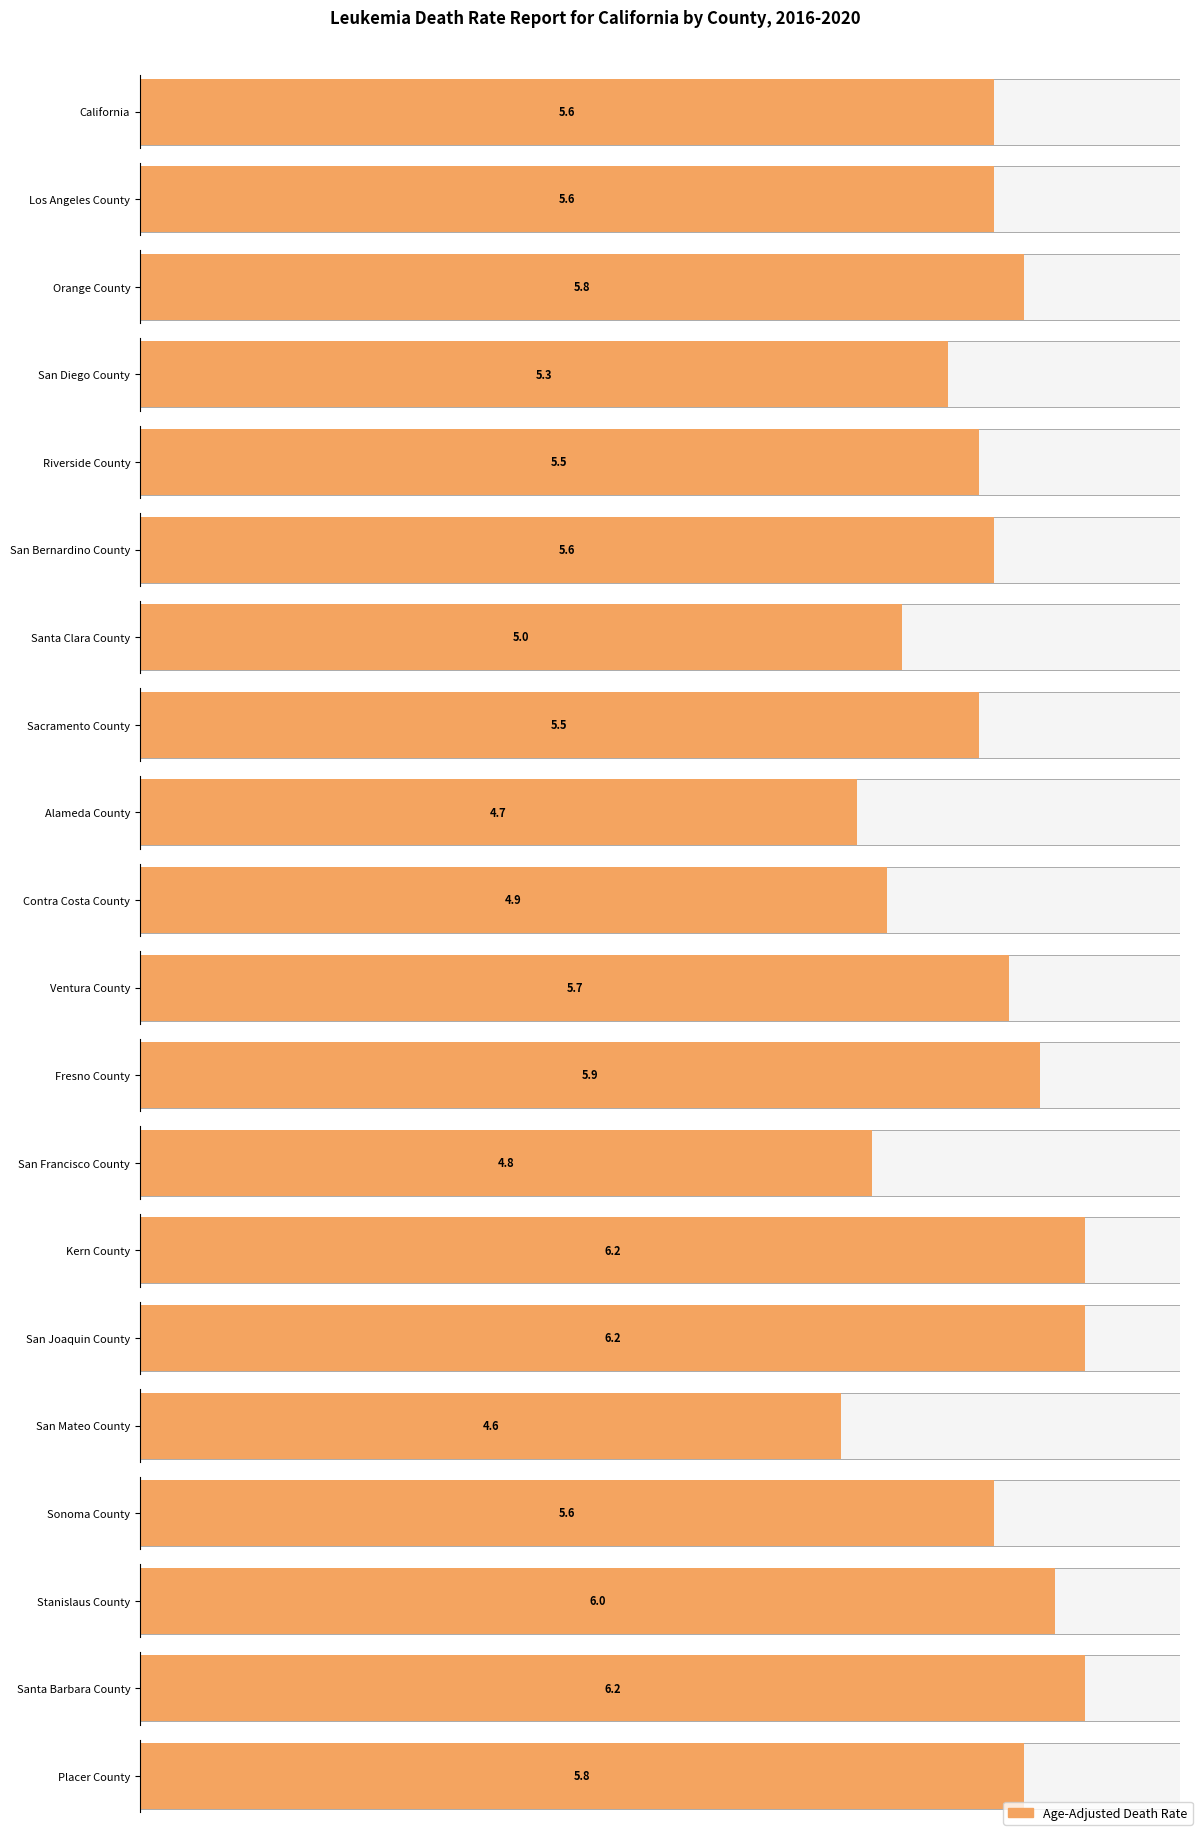

Where is Age-Adjusted Death Rate nearest to the value 5?

Santa Clara County